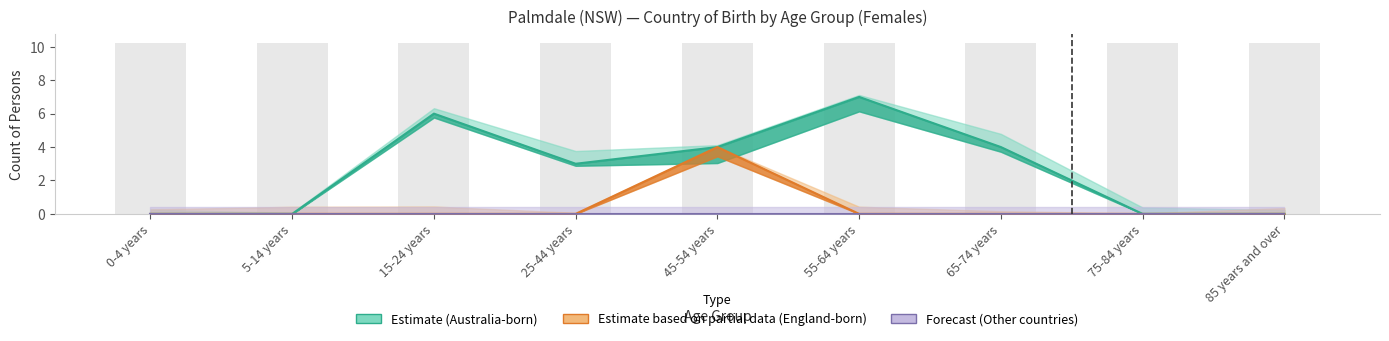

What is the total value across all series at 65-74 years?

4